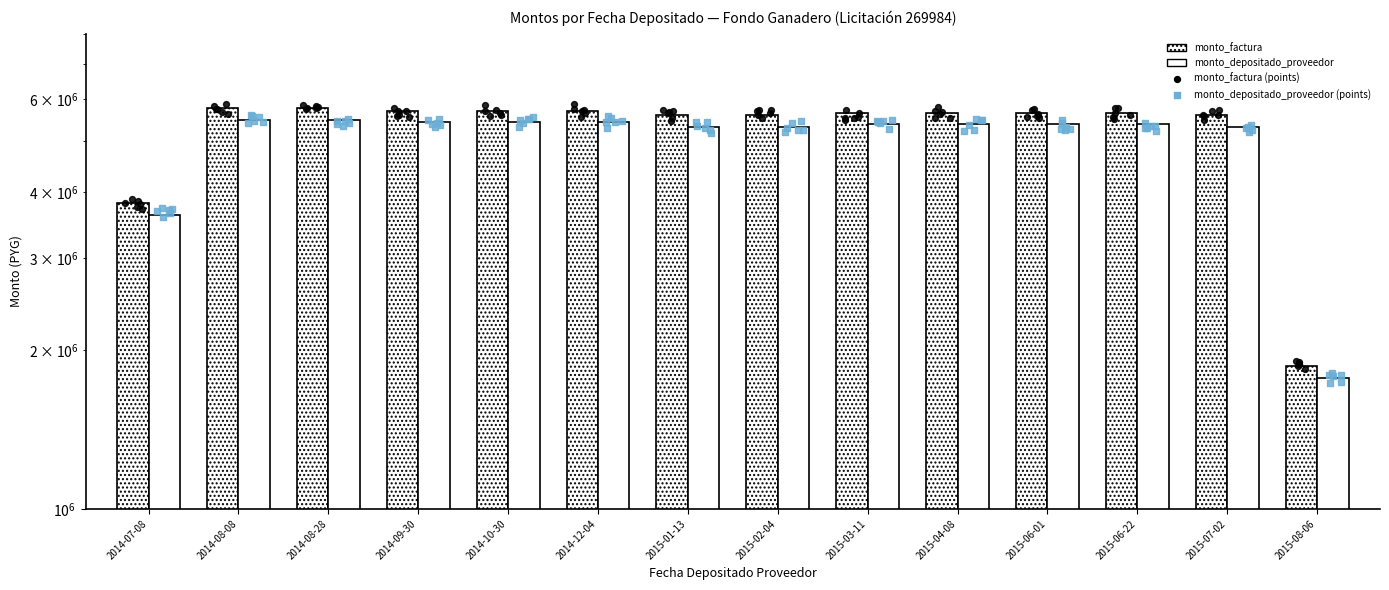

What are all the series names shown in the legend?

monto_factura, monto_depositado_proveedor